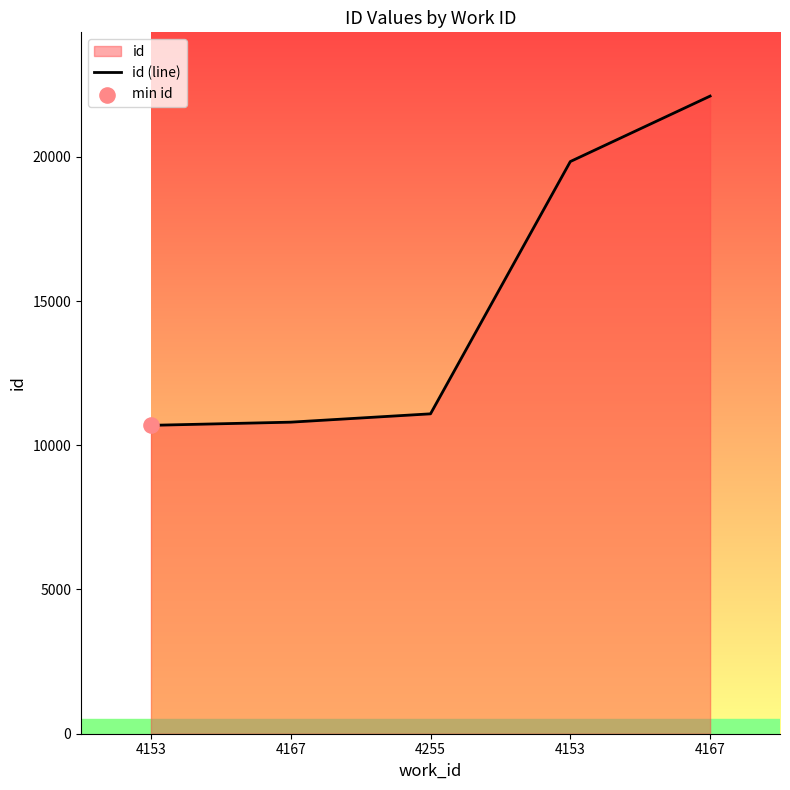

What is the ratio of the value at 4167 to the value at 4153?

1.0